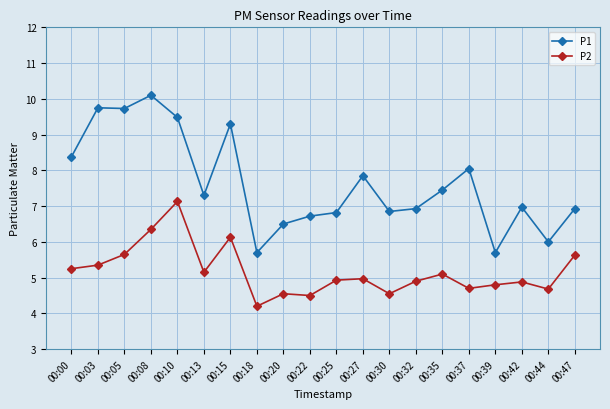

At 00:44, list the series in order from smallest to largest.

P2, P1